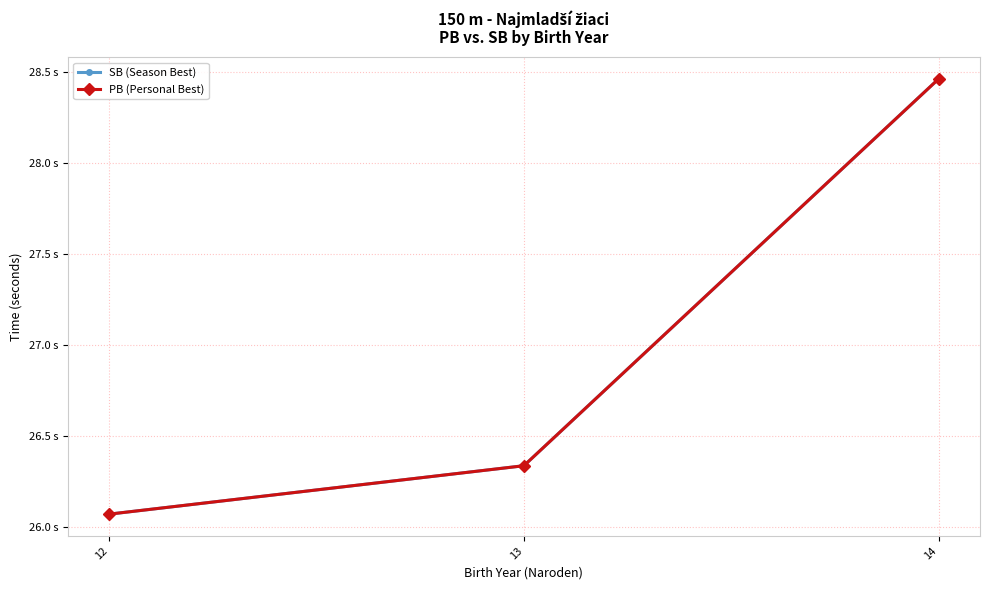

What is the greatest value displayed?

28.5